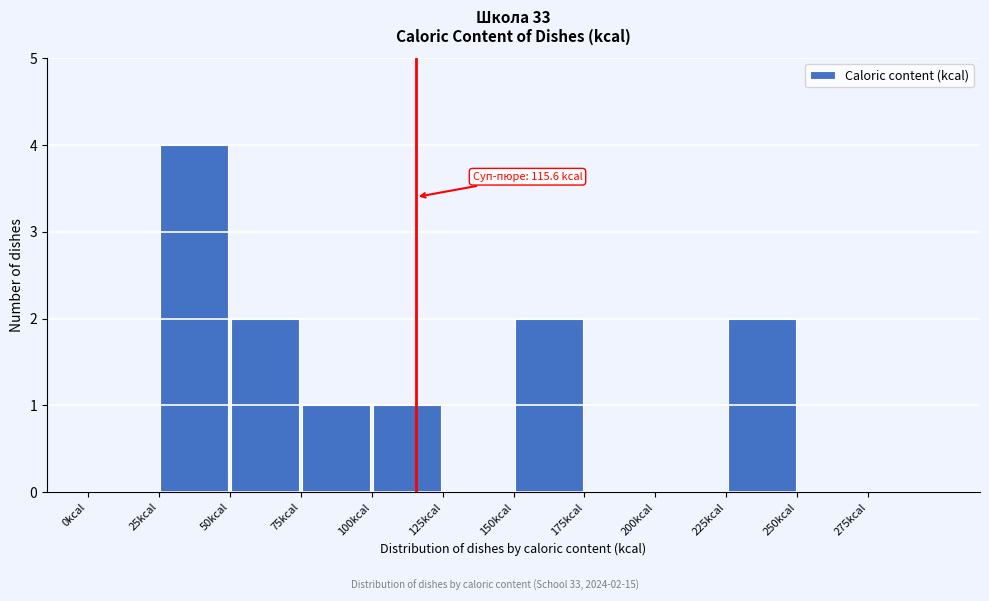

Over which range of the x-axis is the bar tallest?

25 to 50